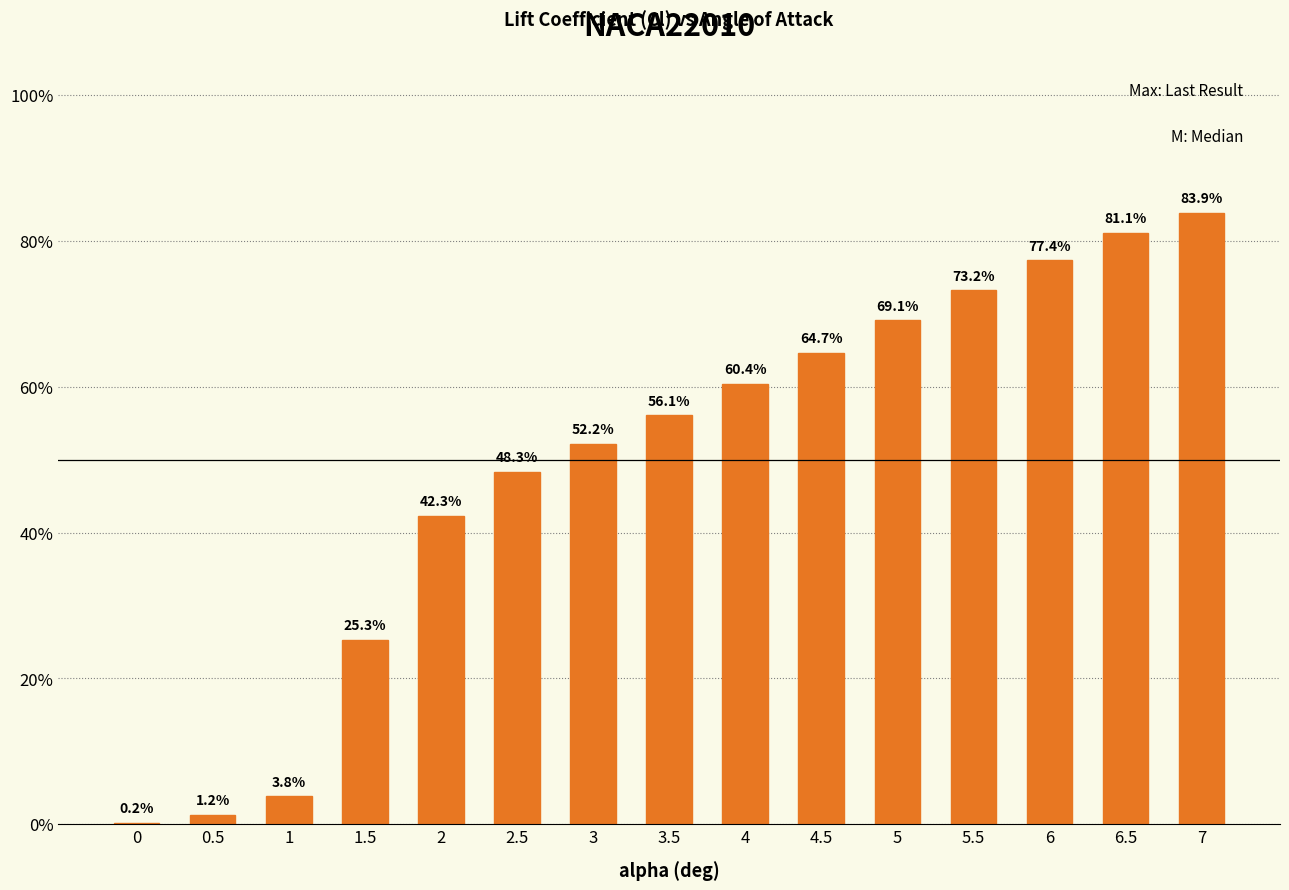

Is it true that the value at 1.5 is 0.3?

True